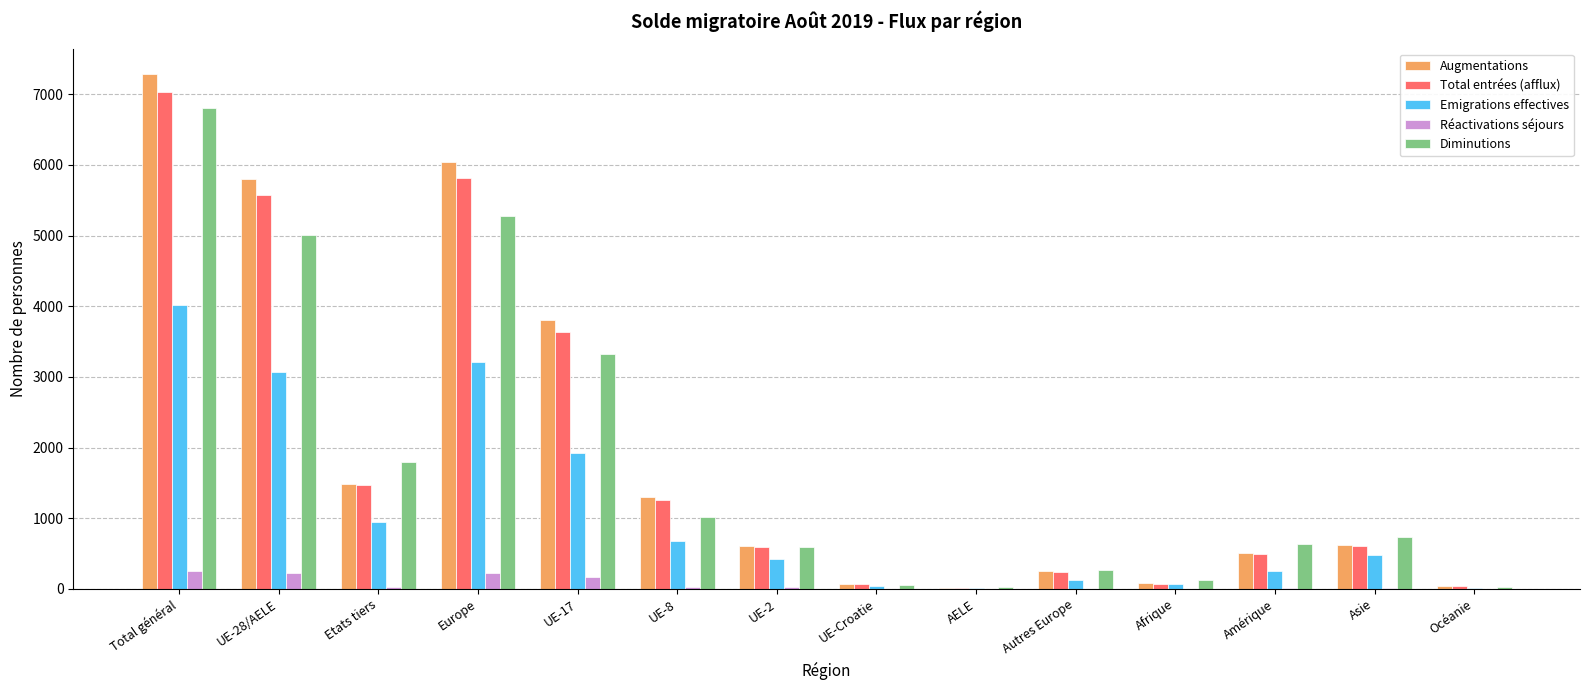

At which category is the sum across all series the highest?

Total général